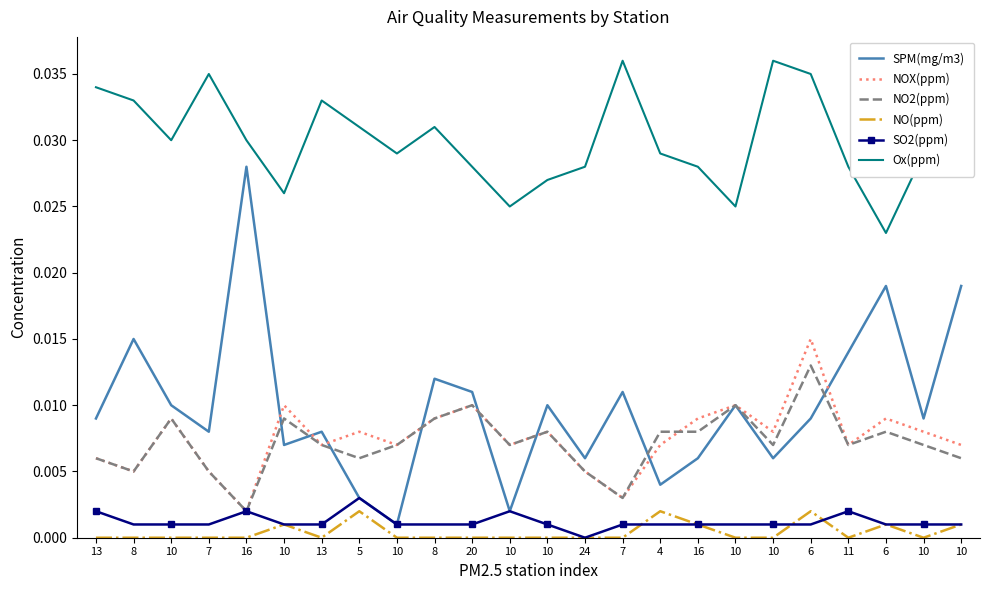

True or false: SO2(ppm) has more than 1 points higher than both neighbors.

True